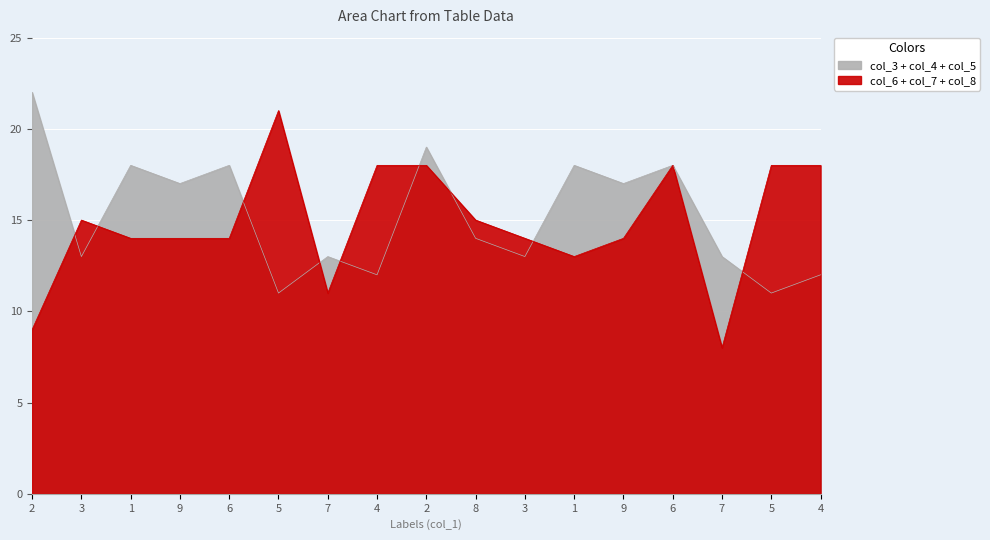

Reading left to right, list all the values displayed in this chart.

col_3: 2=9	3=4	1=5	9=8	6=7	5=3	7=2	4=1	2=6	8=9	3=4	1=5	9=8	6=7	7=2	5=3	4=1
col_4: 2=5	3=8	1=7	9=5	6=3	5=1	7=6	4=9	2=4	8=2	3=8	1=7	9=5	6=3	7=6	5=1	4=9
col_5: 2=8	3=1	1=6	9=4	6=8	5=7	7=5	4=2	2=9	8=3	3=1	1=6	9=4	6=8	7=5	5=7	4=2
col_6: 2=1	3=7	1=9	9=1	6=4	5=8	7=3	4=5	2=8	8=6	3=9	1=2	9=1	6=4	7=3	5=8	4=5
col_7: 2=3	3=6	1=2	9=7	6=9	5=5	7=4	4=6	2=1	8=7	3=2	1=3	9=6	6=9	7=4	5=8	4=6
col_8: 2=5	3=2	1=3	9=6	6=1	5=8	7=4	4=7	2=9	8=2	3=3	1=8	9=7	6=5	7=1	5=2	4=7